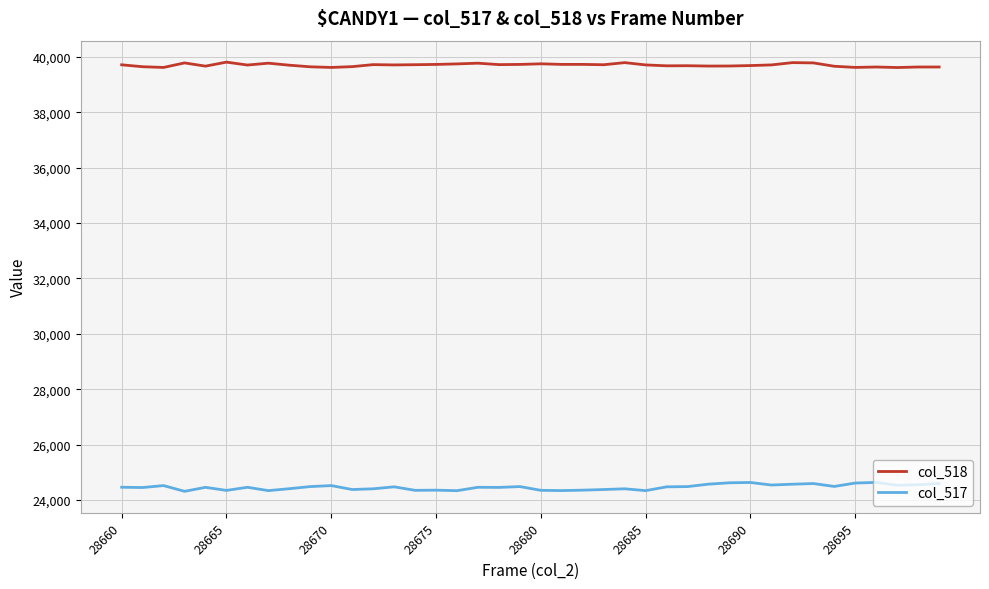

What is the difference between the second highest and second lowest values in the col_518 series?

174